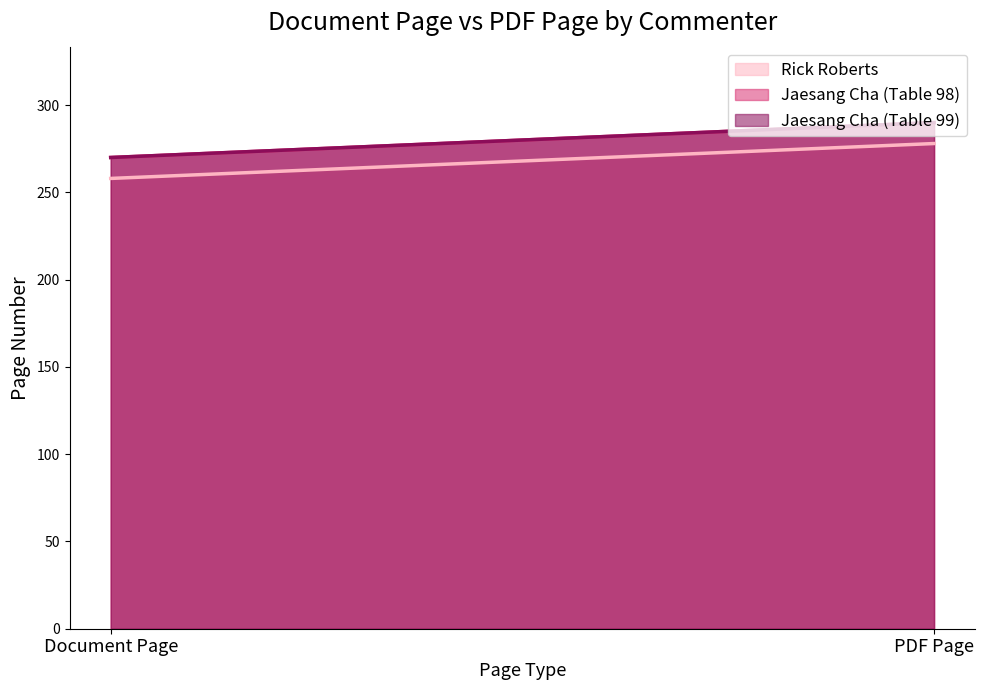

At which label is Rick Roberts closest to 268?

Document Page